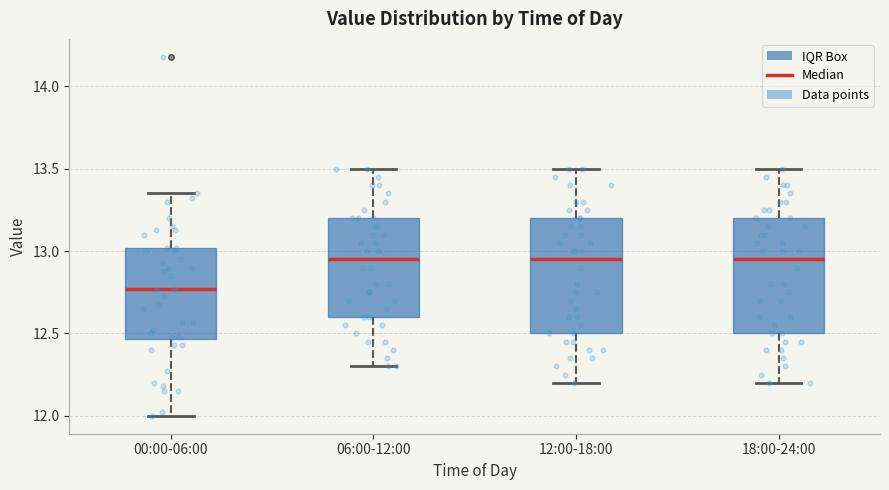

Reading left to right, transcribe this box plot: for each box, give where its median line is, the range the box spans, and where its two whiskers end, as read against the y-axis. The values are not printed on the chart, so give them approximately, as read against the axis.

00:00-06:00: median 12.75, box 12.45 to 13.00, whiskers 12.00 to 13.35
06:00-12:00: median 12.95, box 12.60 to 13.20, whiskers 12.30 to 13.50
12:00-18:00: median 12.95, box 12.50 to 13.20, whiskers 12.20 to 13.50
18:00-24:00: median 12.95, box 12.50 to 13.20, whiskers 12.20 to 13.50